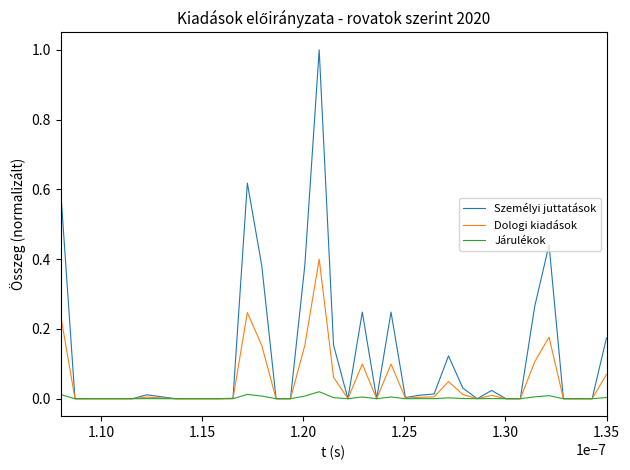

What is the greatest value displayed?

1.0